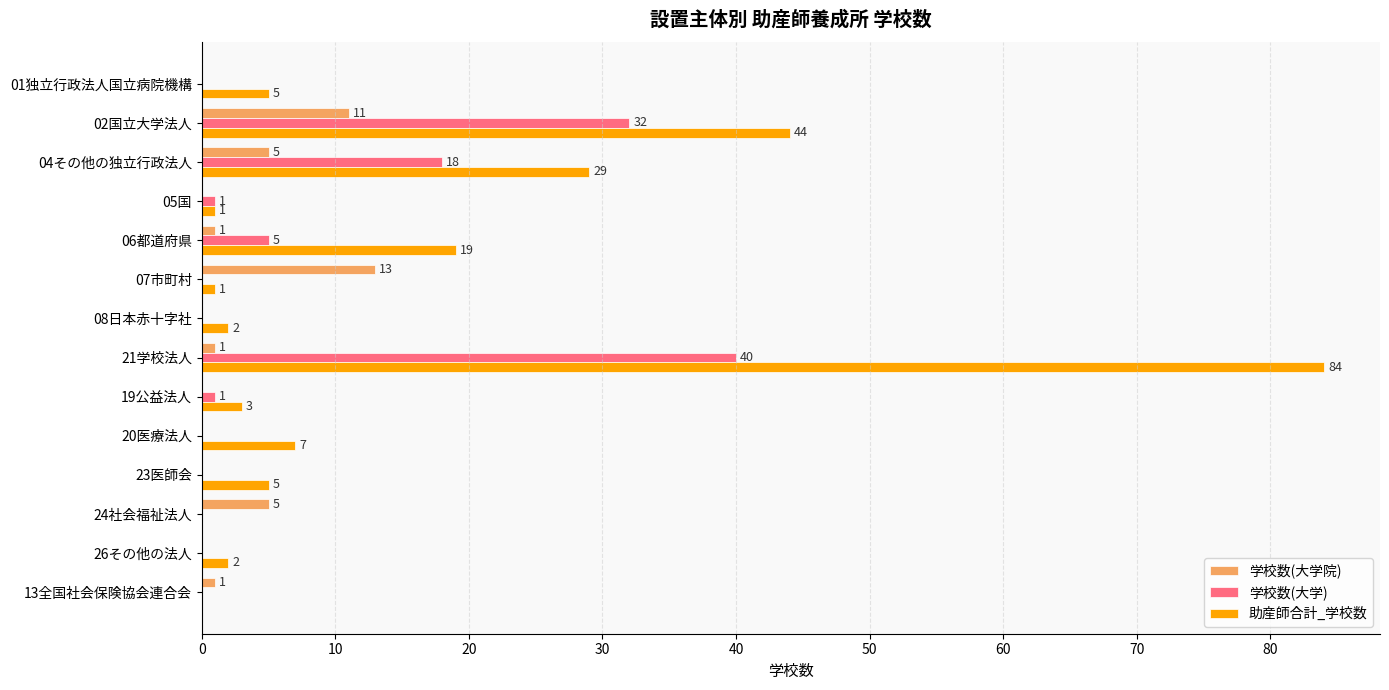

At which category is the sum across all series the highest?

21学校法人